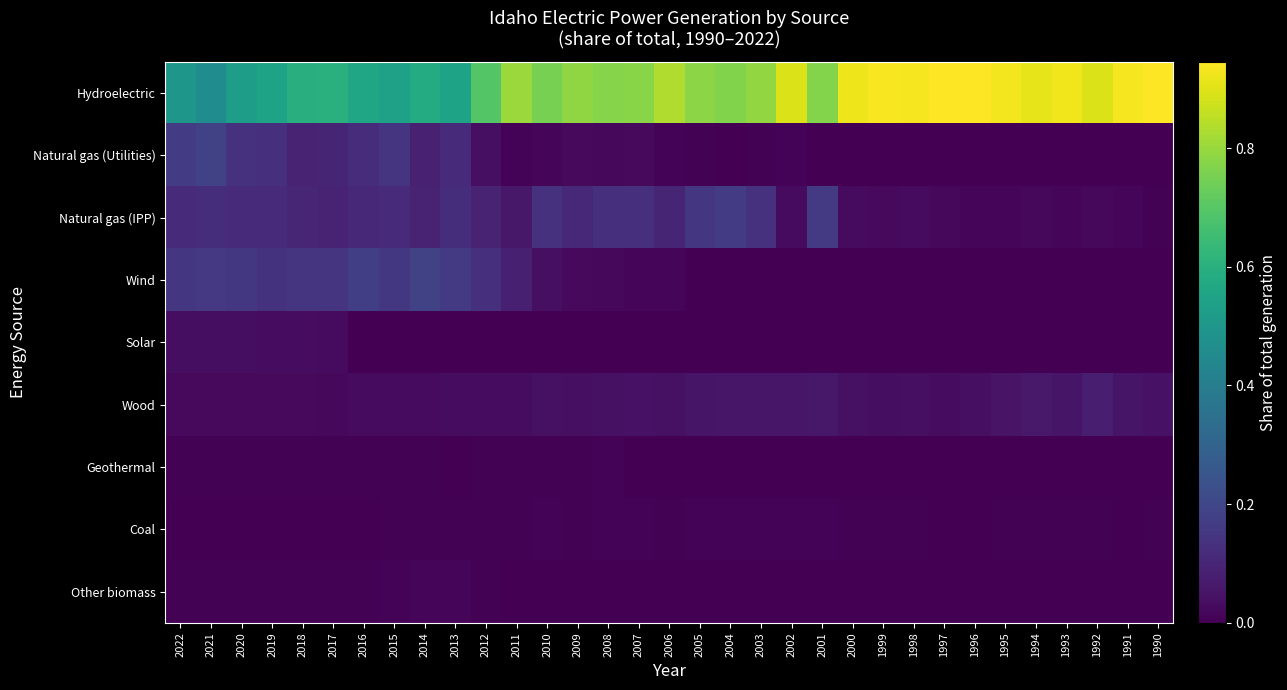

At which category does the chart reach its peak across all series?

1996